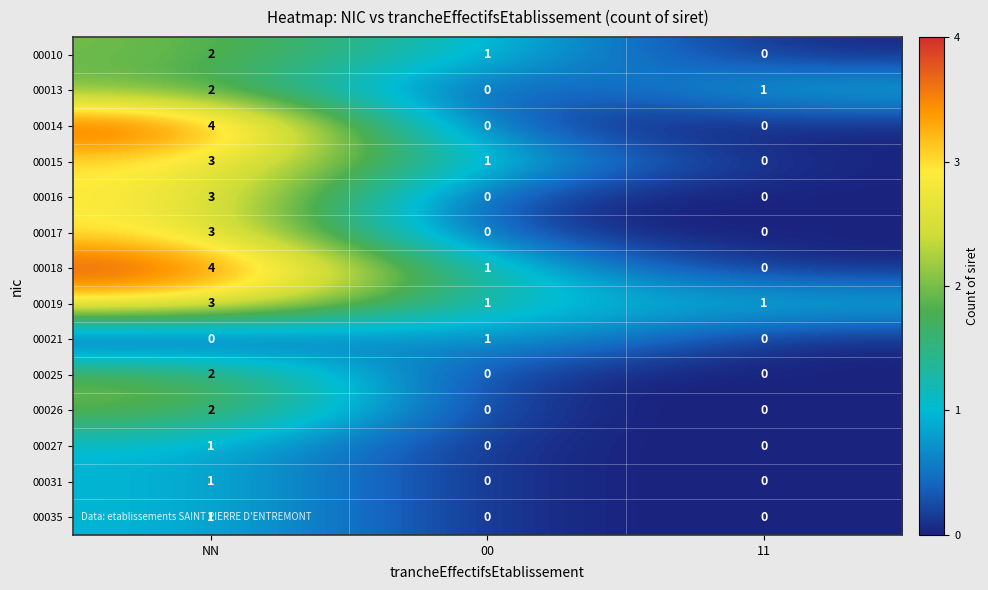

At which category is the sum across all series the highest?

NN